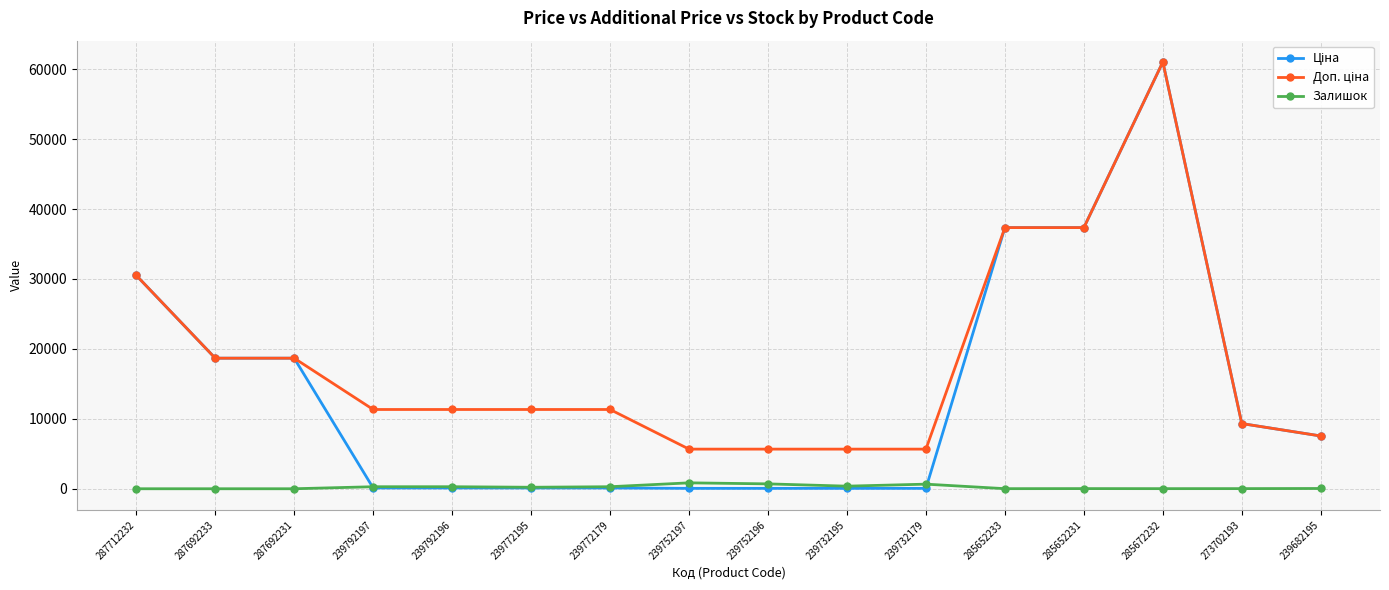

Is this an area chart (filled region under the line)?

No